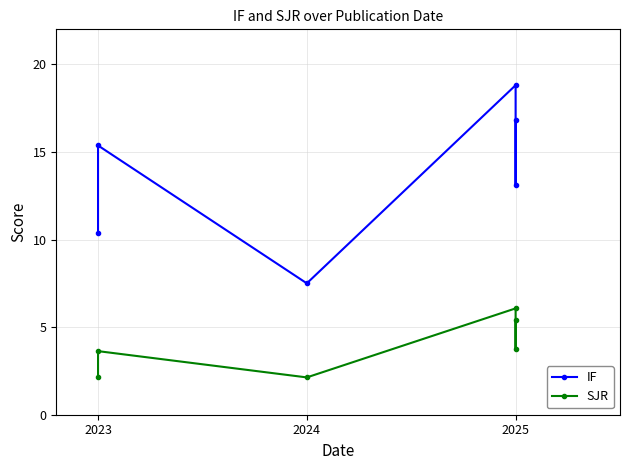

How many values in the SJR series are below 3?

2